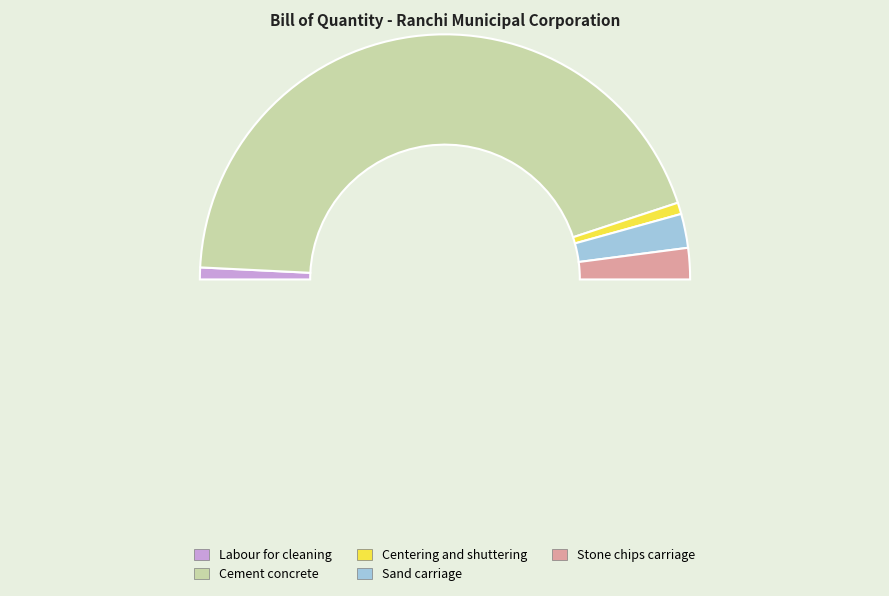

To the nearest percent, what is the difference between the largest and smallest slice percentages?

87%